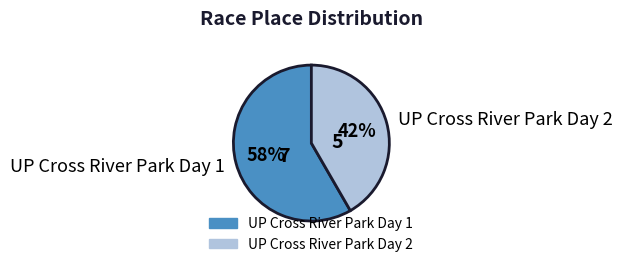

Count the number of slices in the pie.

2